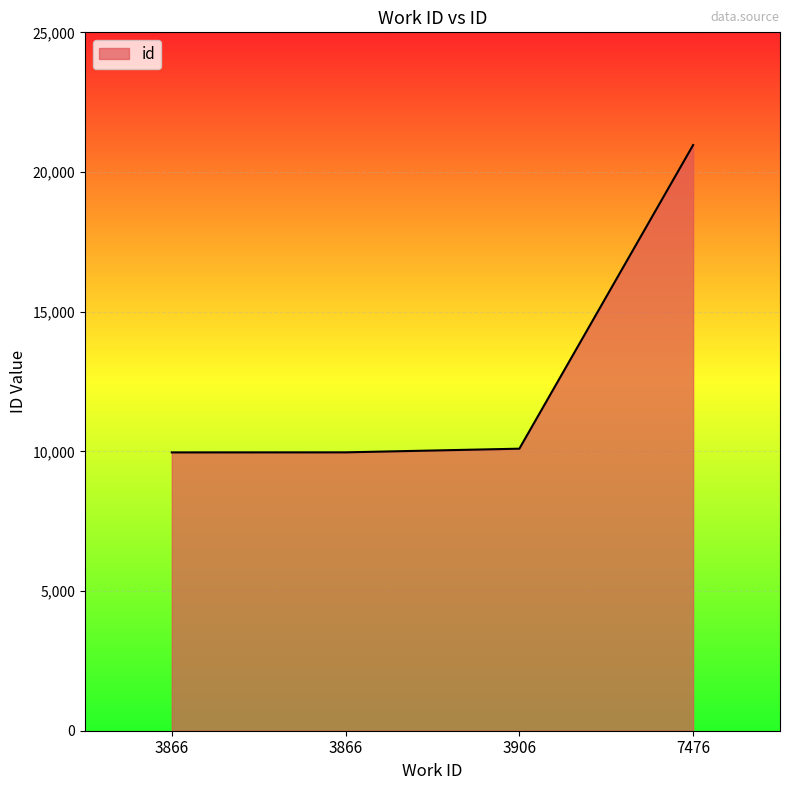

Read the value at 3866, to the nearest 10.

9960